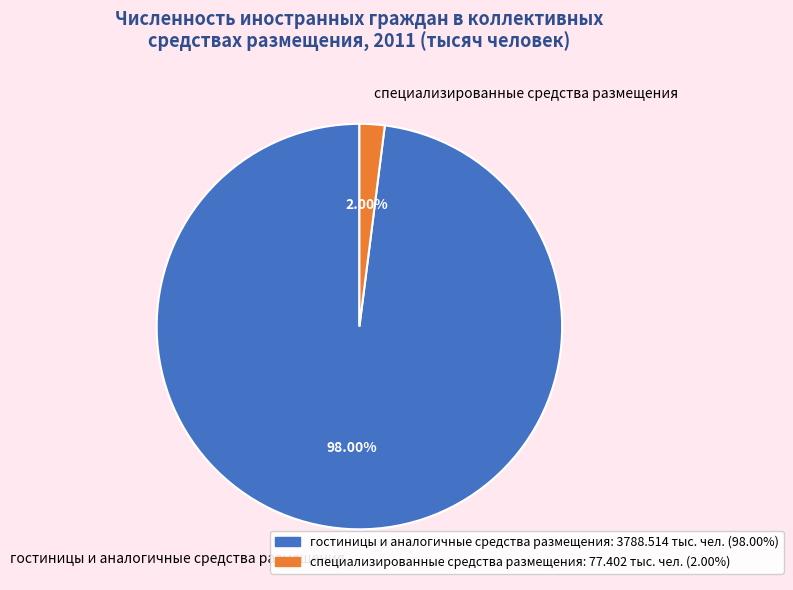

To the nearest percent, what percentage of the pie is специализированные средства размещения?

2%